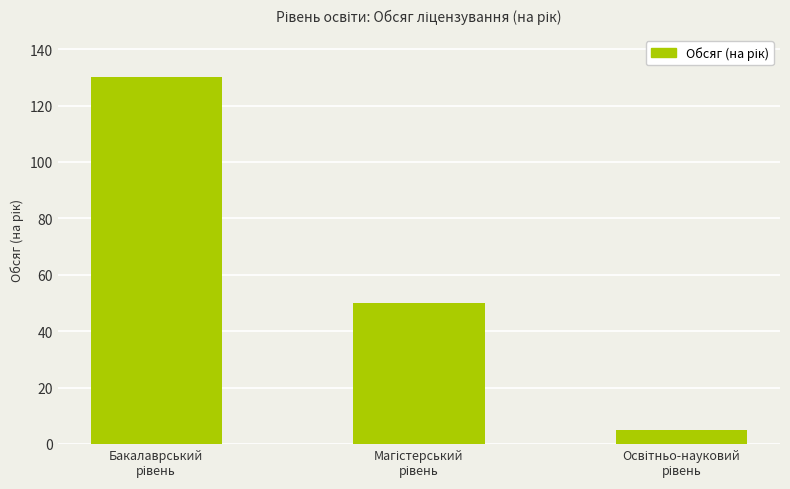

Reading left to right, extract all data points from this chart.

130	50	5